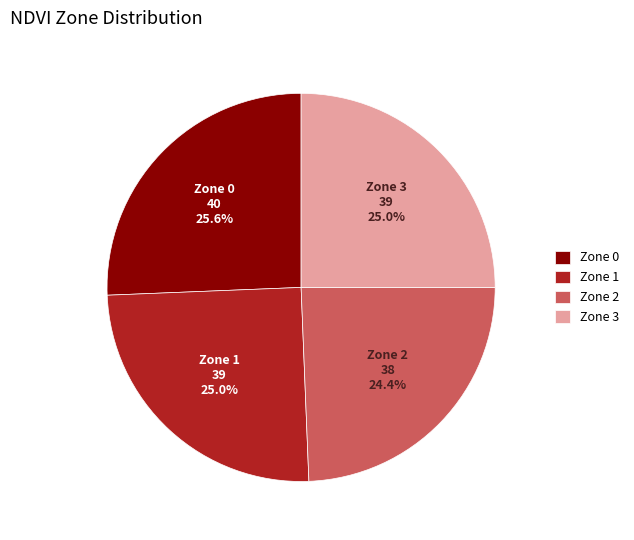

Count the number of slices in the pie.

4